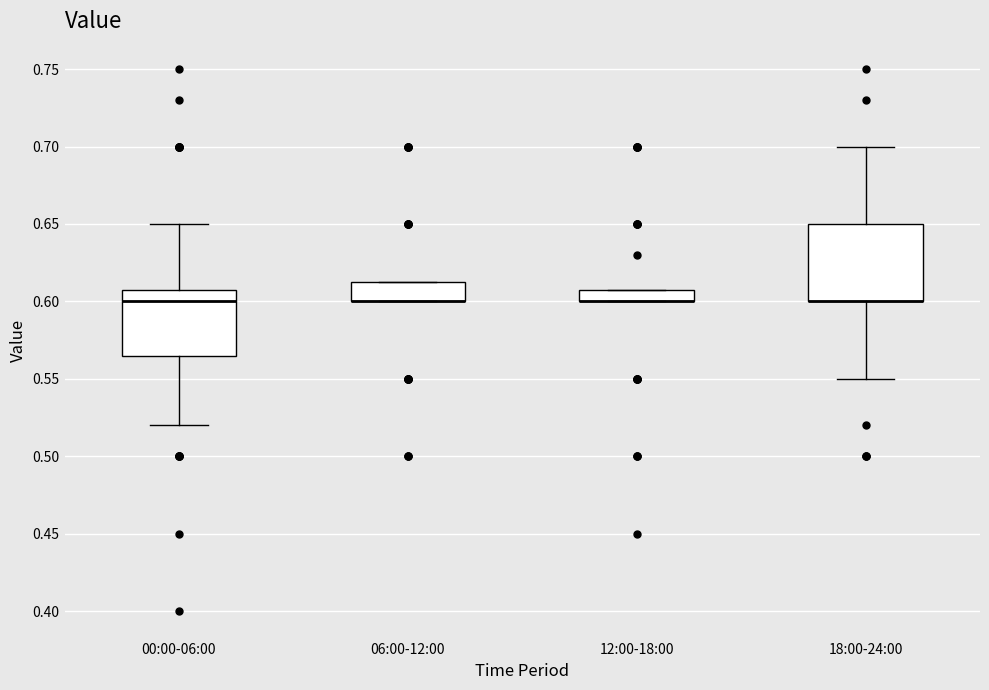

Where is the lower edge of the box for 12:00-18:00 on the y-axis? The values are not printed on the chart, so give them approximately, as read against the axis.

0.600